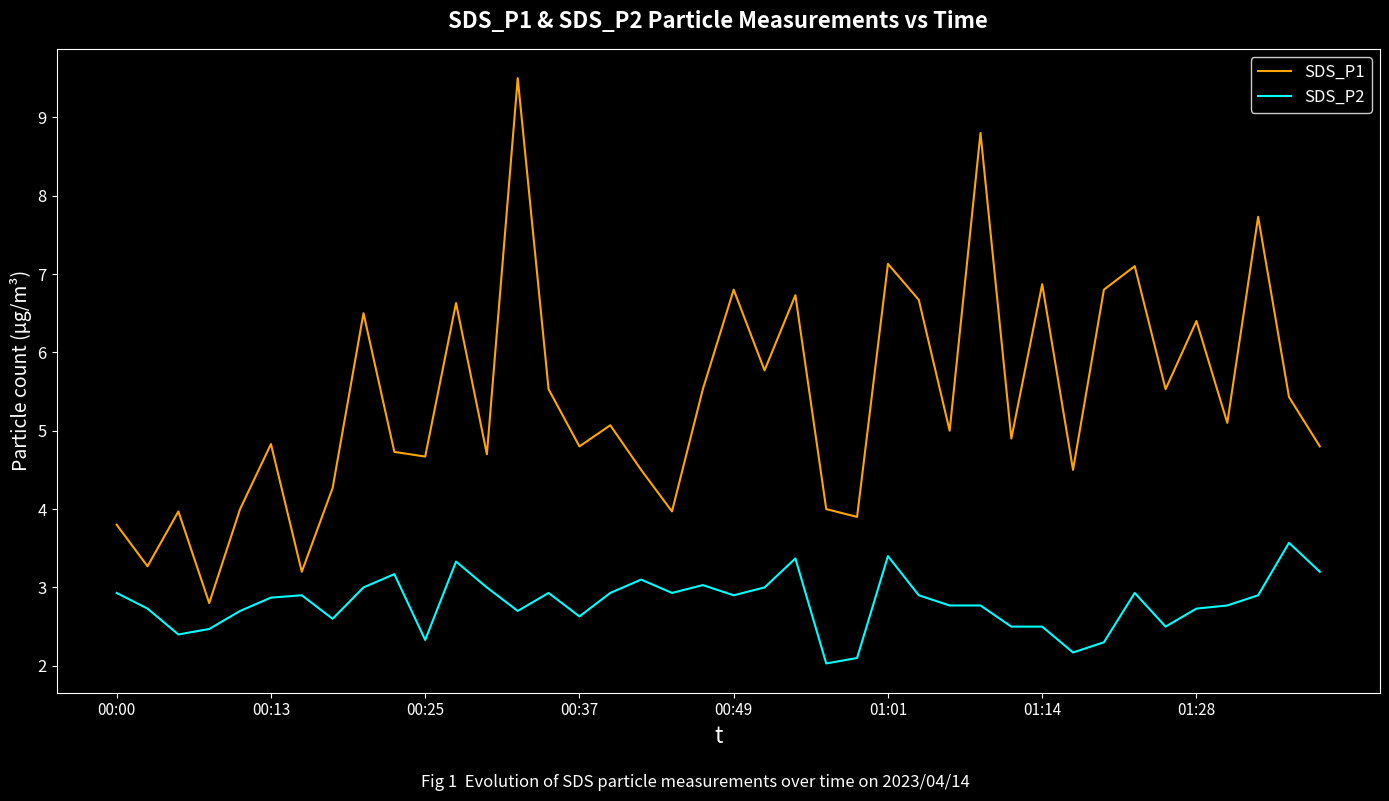

List the series in order of their overall mean, highest first.

SDS_P1, SDS_P2